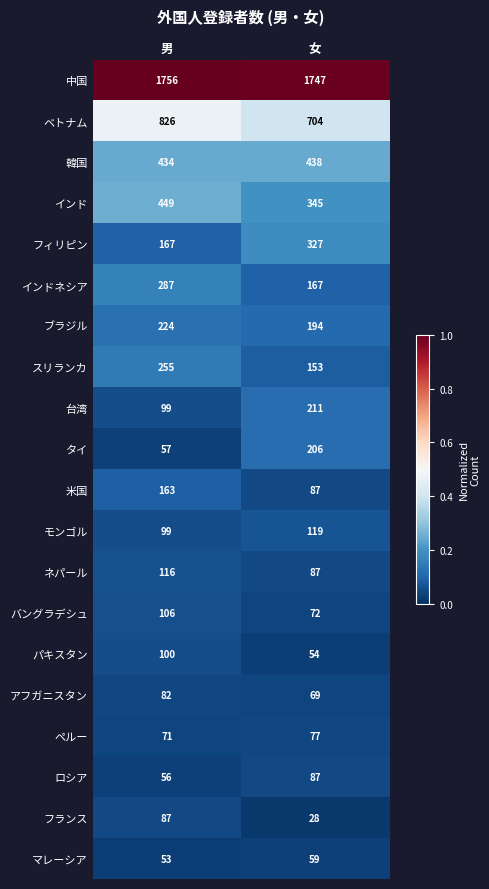

What is the difference between the ペルー values at 男 and 女?

6